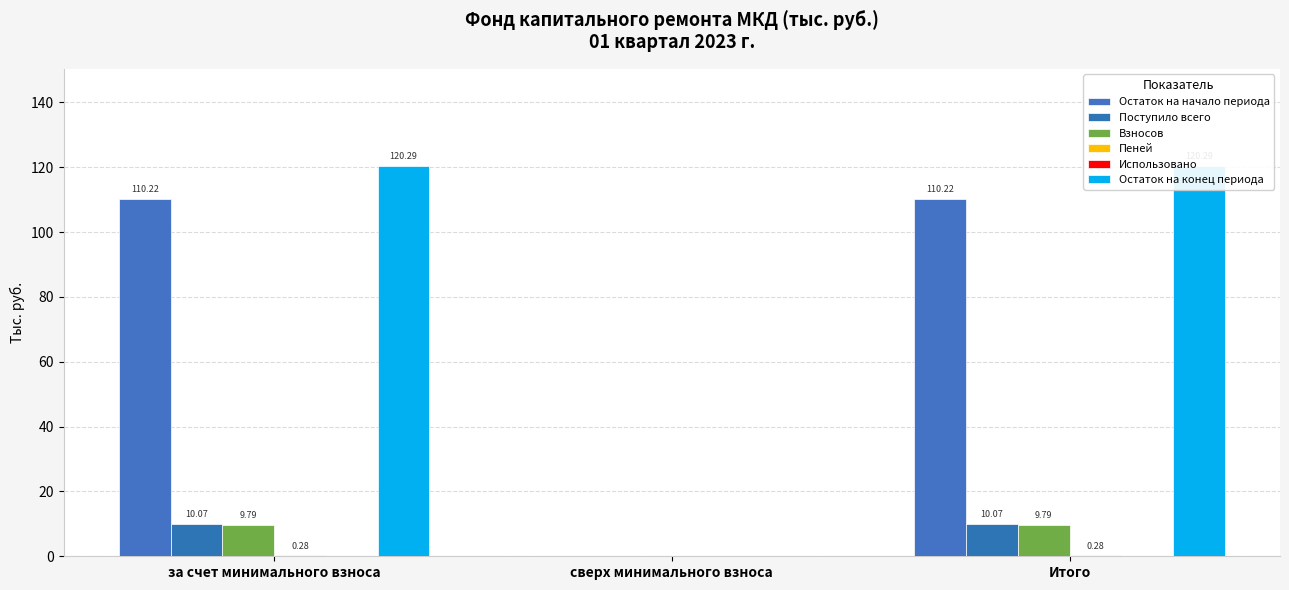

How many categories are shown in the chart?

3